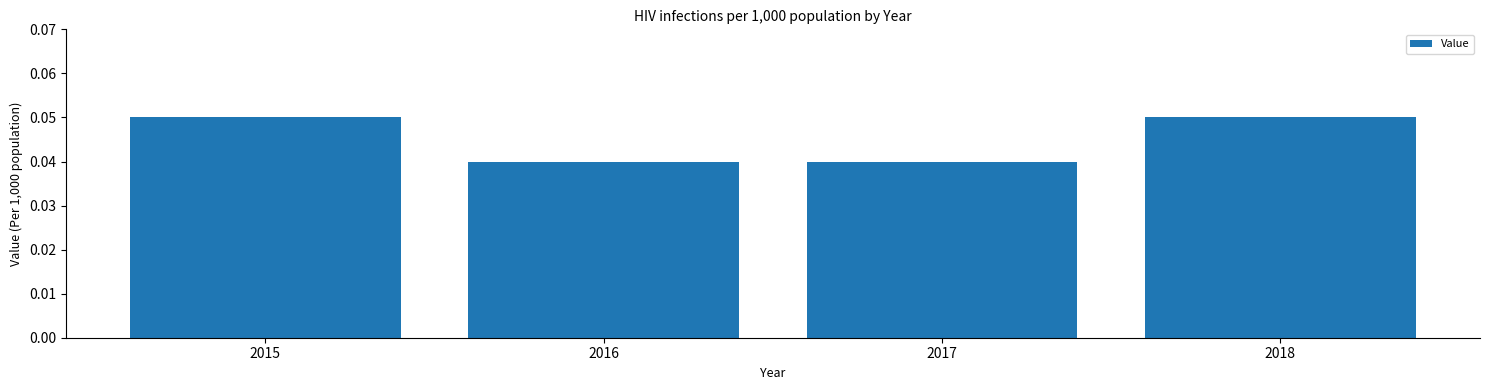

Which has a higher value, 2018 or 2016?

2018